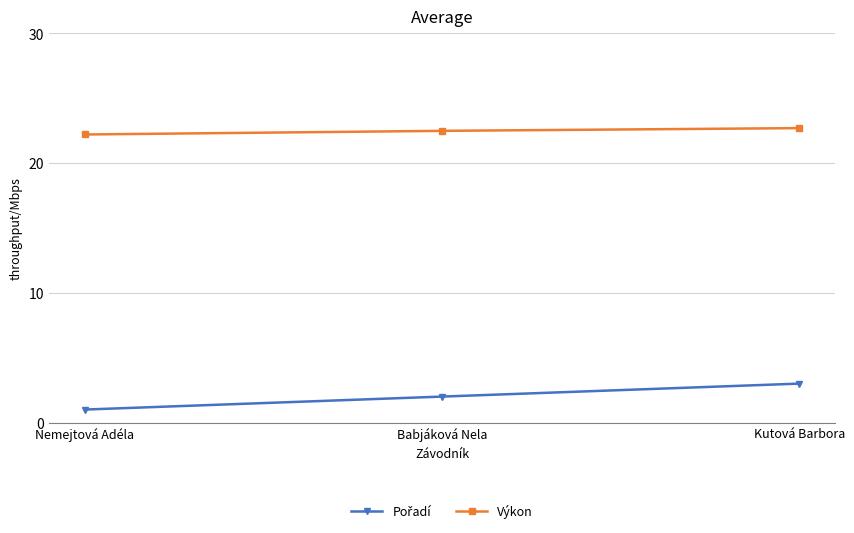

What is the label of the 3rd point from the right?

Nemejtová Adéla